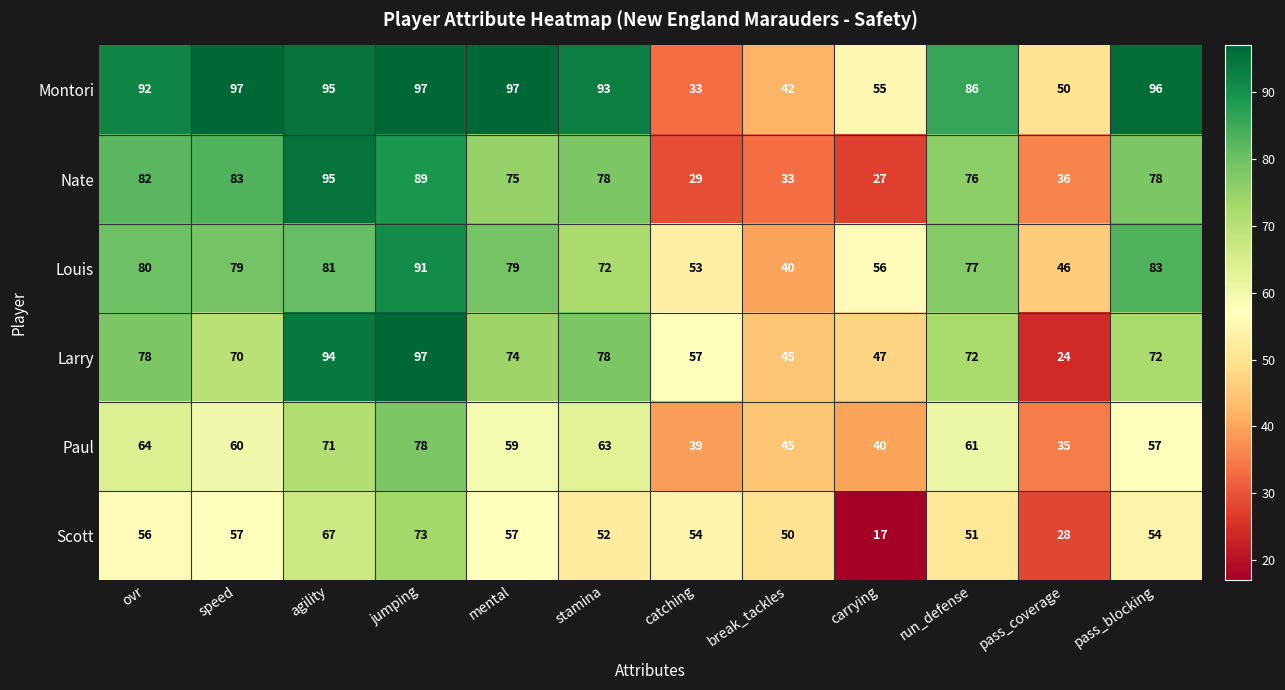

Which category has the lowest value in the Nate series?

carrying